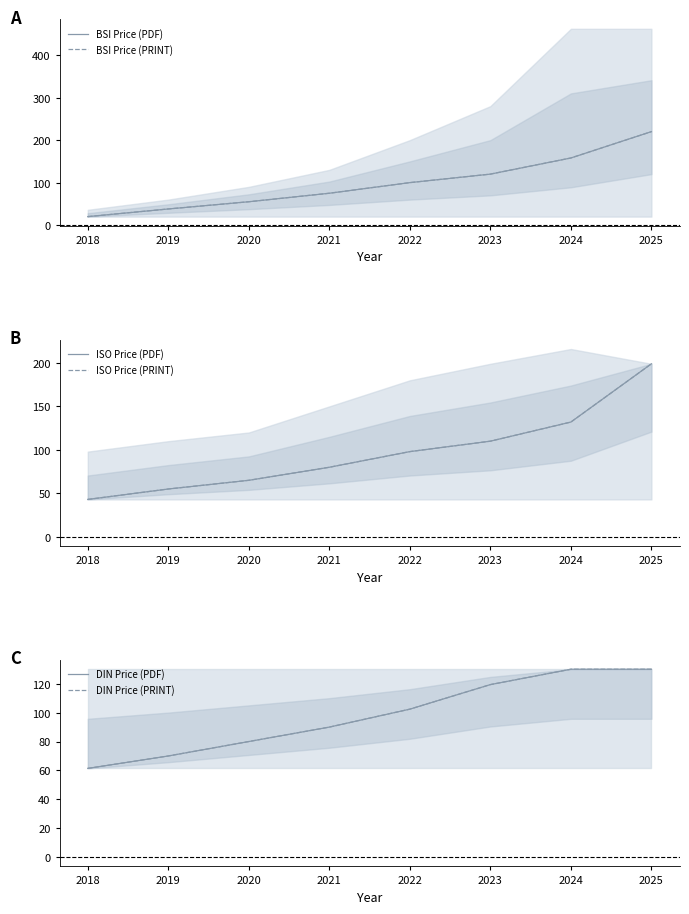

How many lines are shown in the chart?

6